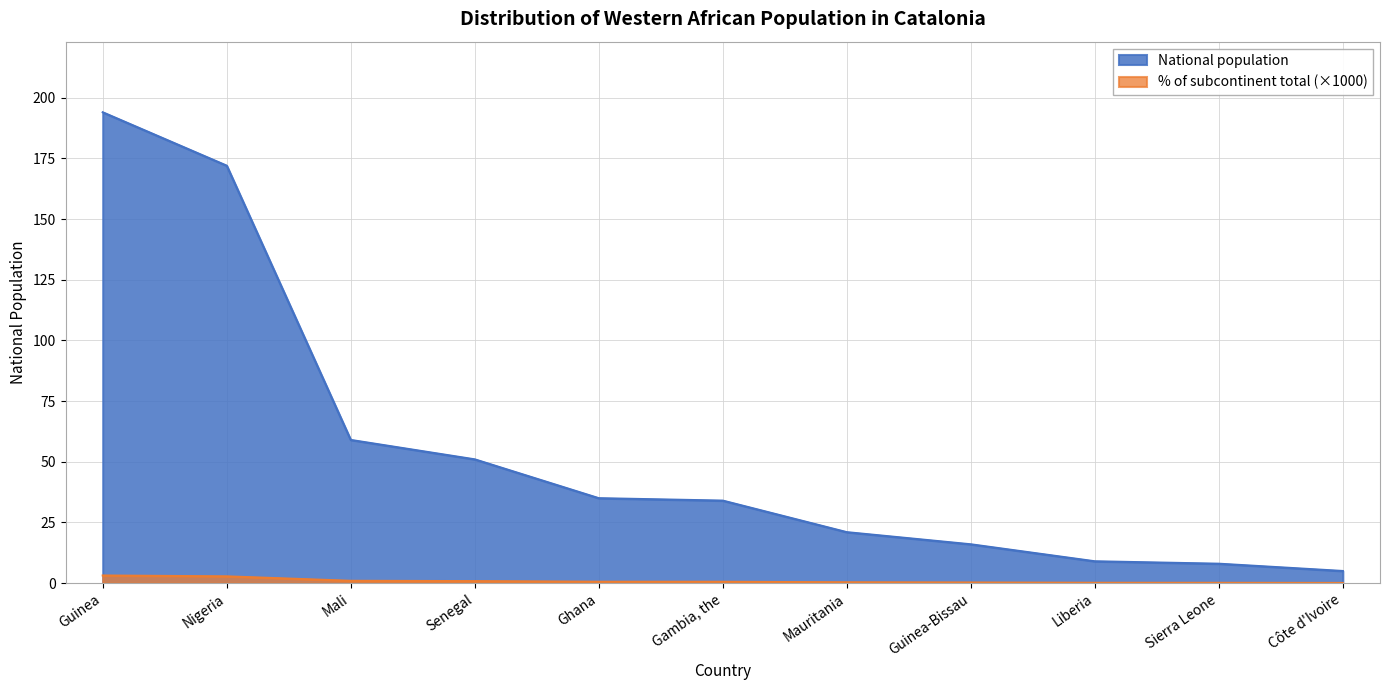

True or false: % of subcontinent total and National population intersect in this chart.

False